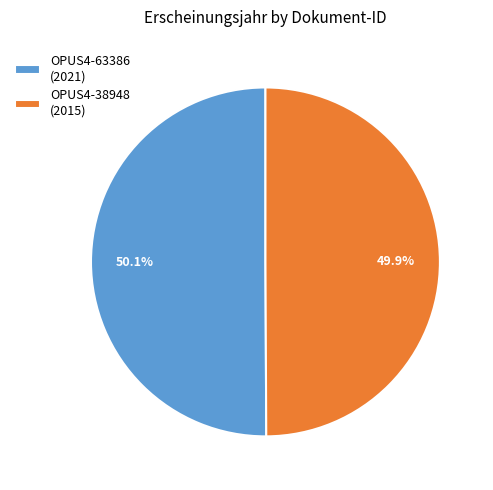

How many segments does this pie chart have?

2